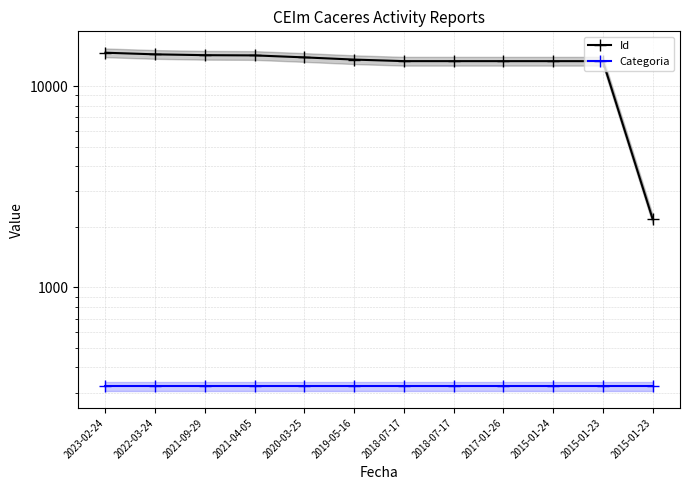

Is it true that Id equals 13311 at 2018-07-17?

True